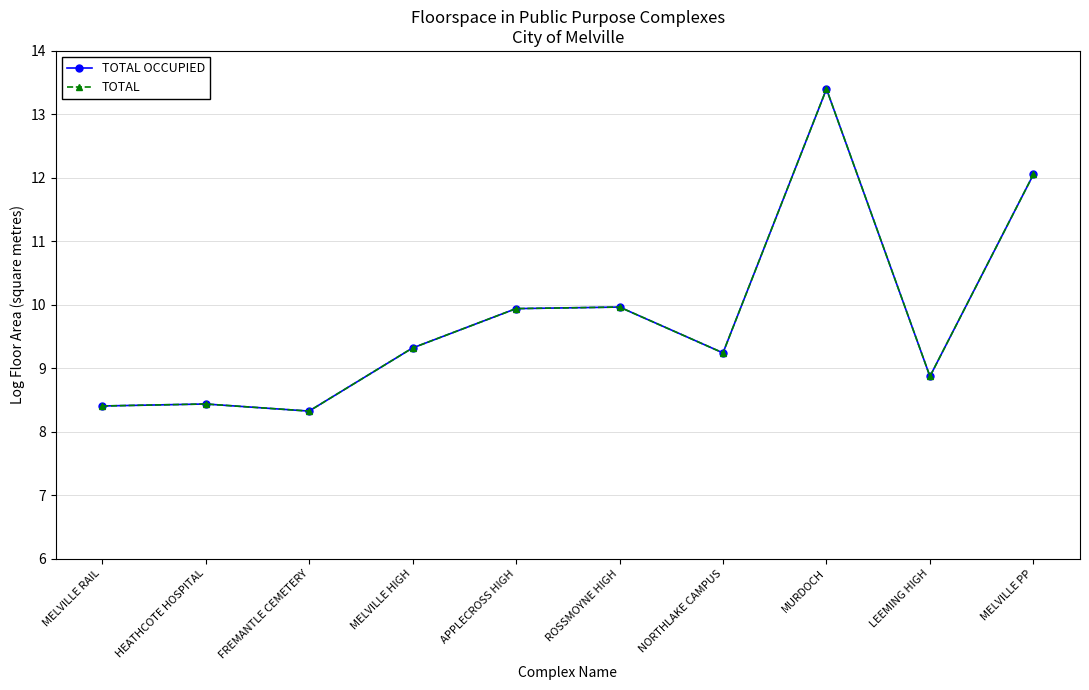

Which category has the lowest value in the TOTAL OCCUPIED series?

FREMANTLE CEMETERY